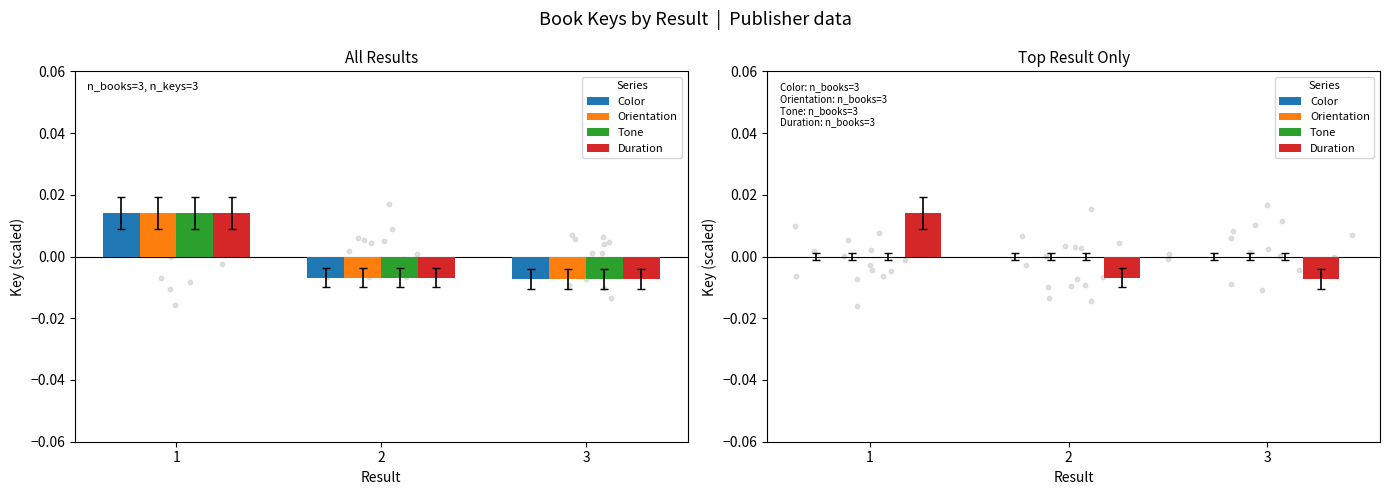

Which series has the largest Y range (max minus min)?

Duration